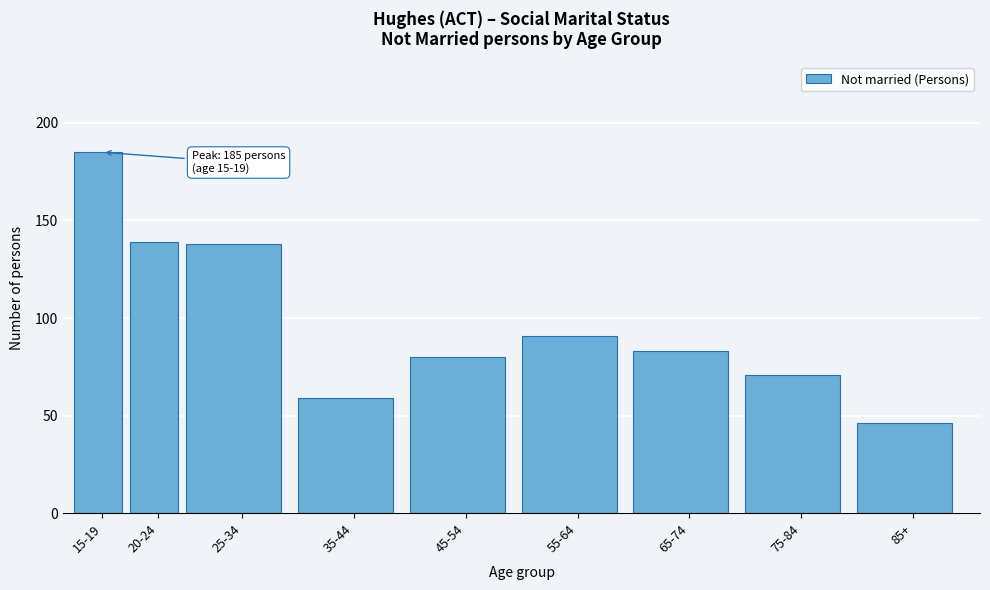

Reading left to right, extract all data points from this chart.

185	139	138	59	80	91	83	71	46